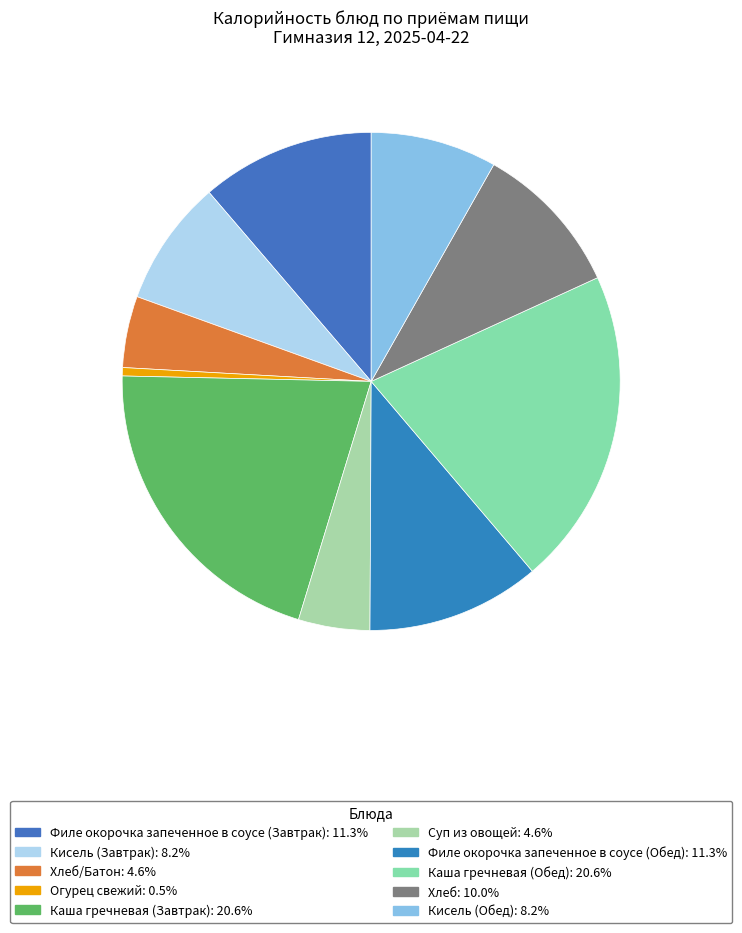

Rank the categories by value from lowest to highest.

Огурец свежий, Хлеб/Батон, Суп из овощей, Кисель (Завтрак), Кисель (Обед), Хлеб, Филе окорочка запеченное в соусе (Завтрак), Филе окорочка запеченное в соусе (Обед), Каша гречневая (Завтрак), Каша гречневая (Обед)